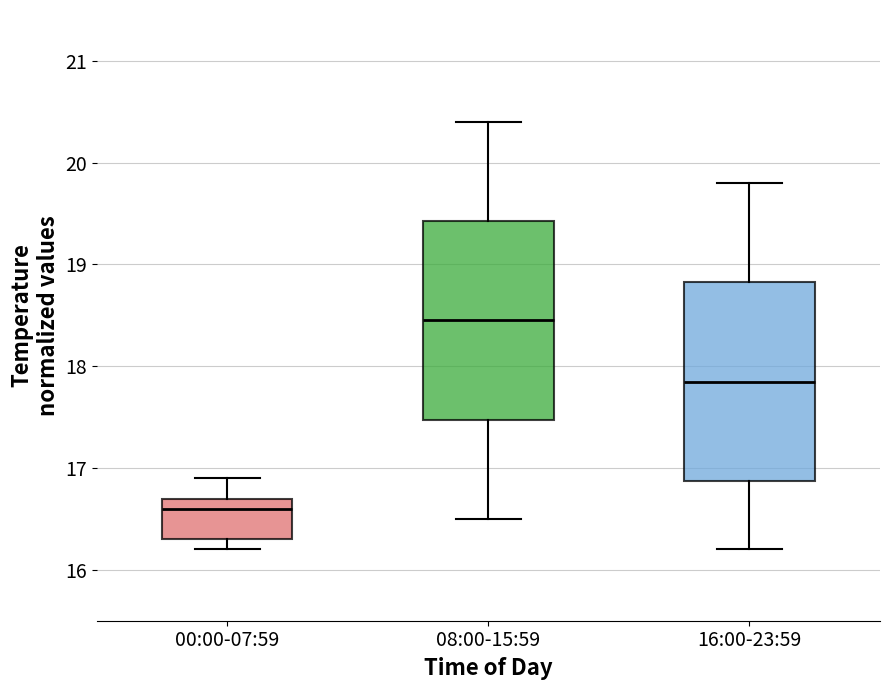

Reading left to right, read every box against the y-axis: the position of its median line, the range the box covers, and the ends of its whiskers. The values are not printed on the chart, so give them approximately, as read against the axis.

00:00-07:59: median 16.6, box 16.3 to 16.7, whiskers 16.2 to 16.9
08:00-15:59: median 18.5, box 17.5 to 19.4, whiskers 16.5 to 20.4
16:00-23:59: median 17.9, box 16.9 to 18.8, whiskers 16.2 to 19.8